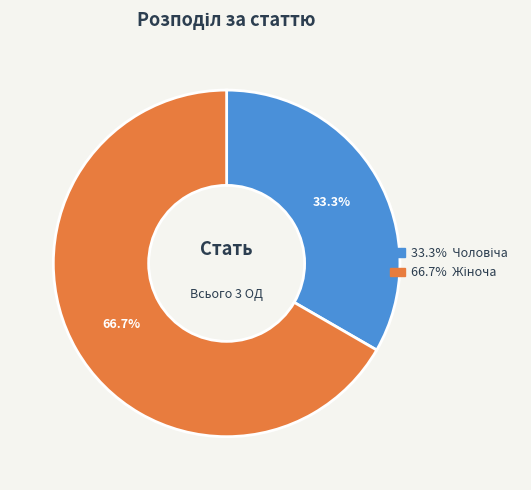

How many slices are in this pie chart?

2